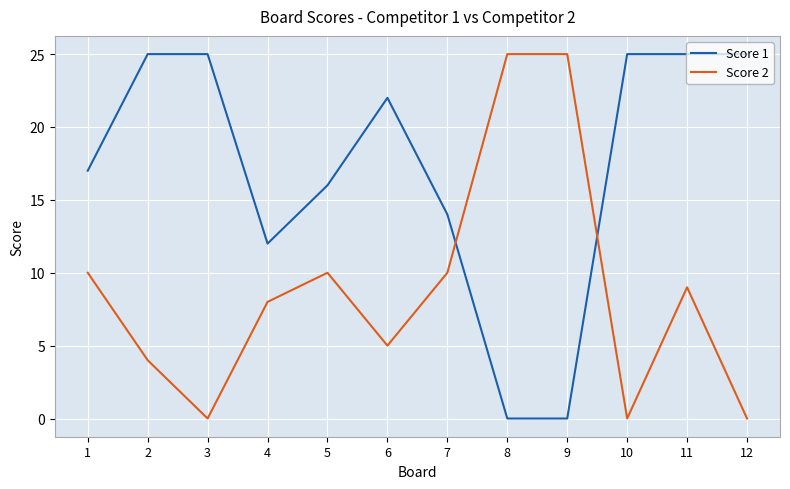

How many intersections are there between Score 2 and Score 1?

2